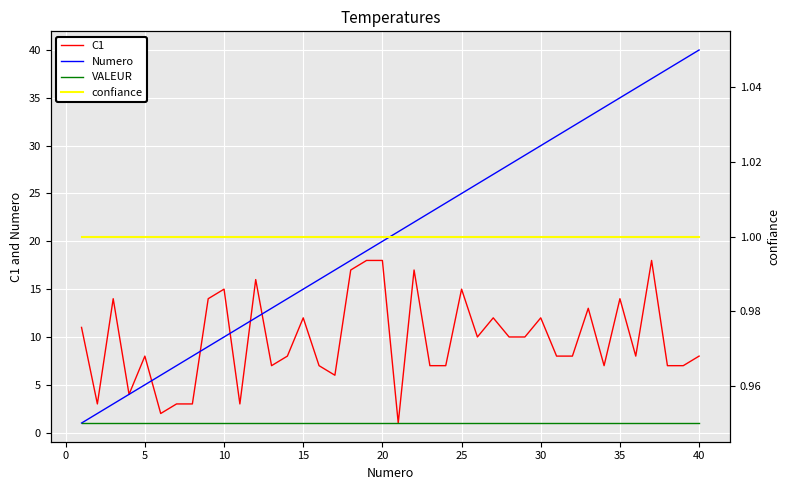

Is the value of VALEUR at 25 greater than the value of C1 at 11?

No